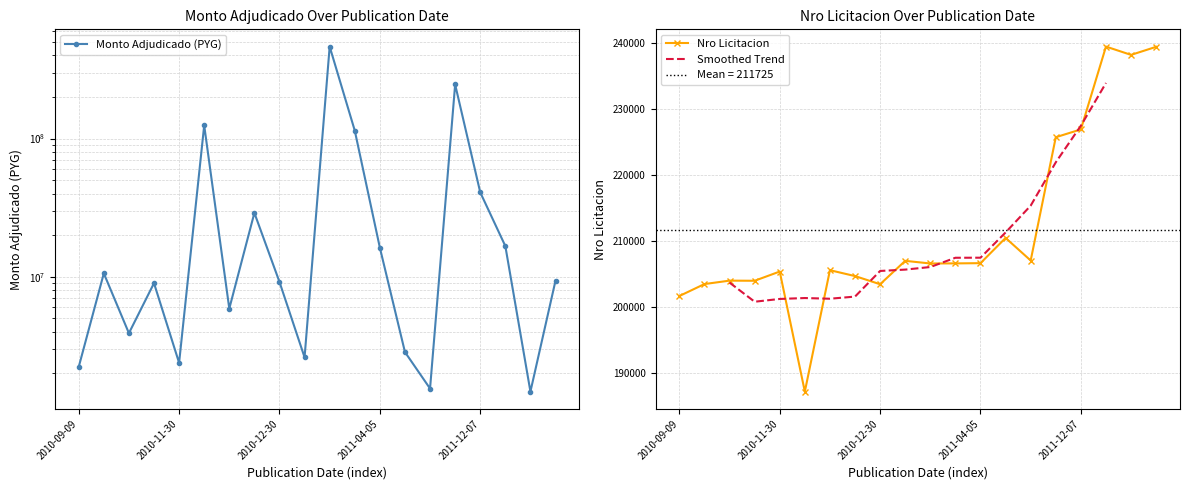

Reading left to right, extract all data points from this chart.

Monto Adjudicado (PYG): 2214960	10557400	3890200	8964000	2372417	124601670	5865124	28940000	9153964	2599650	464102861	114294596	16204075	2840000	1544520	246649215	40775400	16645004	1468181	9350000
Nro Licitacion: 201712	203525	204044	204025	205422	187222	205628	204735	203500	207046	206645	206658	206693	210518	207095	225784	226971	239526	238269	239490